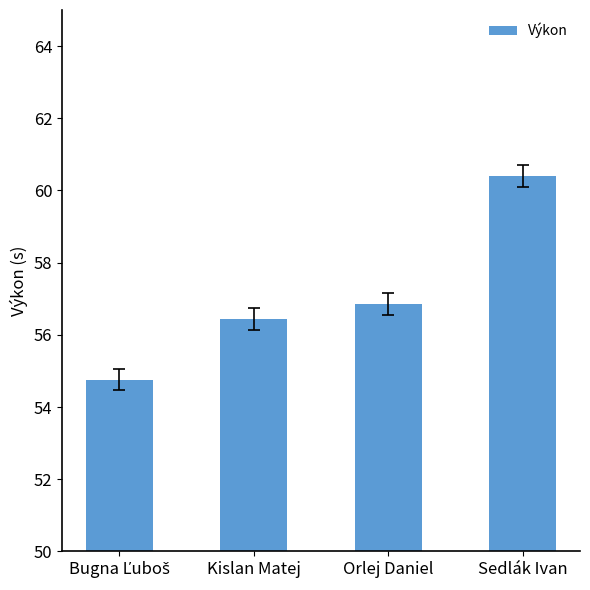

Reading right to left, transcribe all the data shown in this chart.

60.4	56.9	56.4	54.8